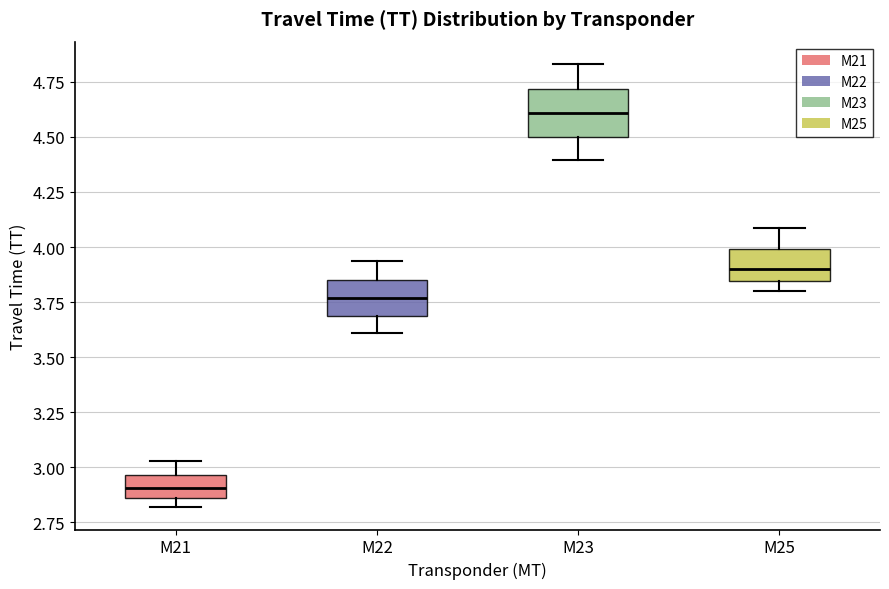

Where is the lower edge of the box for M23 on the y-axis? The values are not printed on the chart, so give them approximately, as read against the axis.

4.50